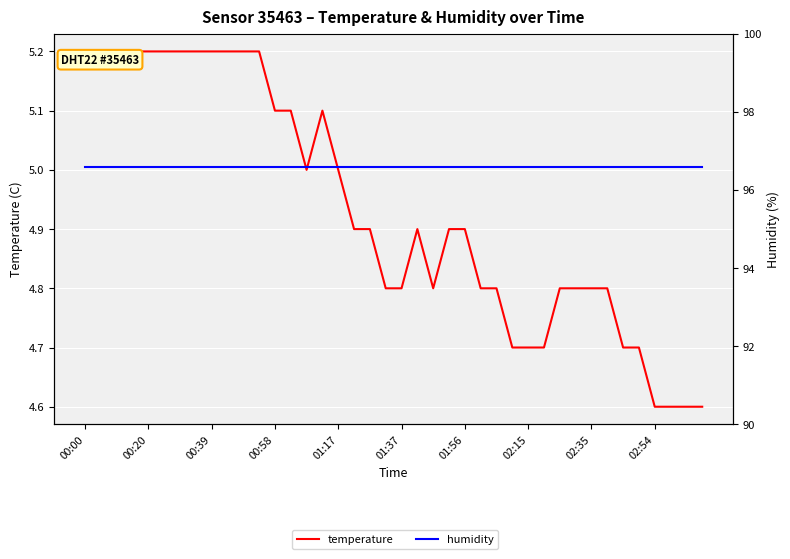

Is the value of temperature at 38 greater than the value of humidity at 12?

No